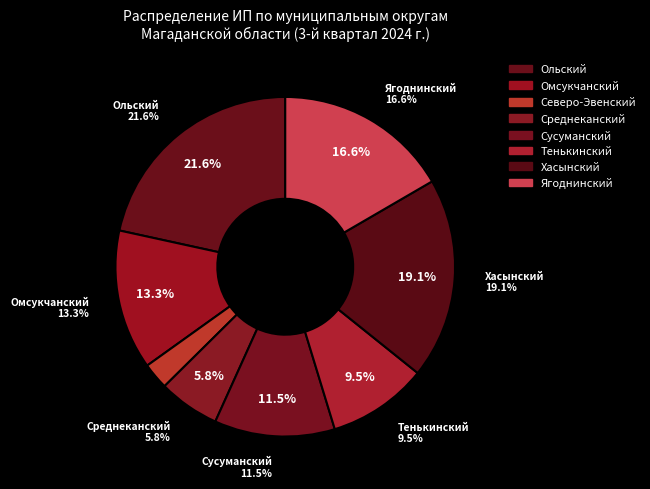

The Среднеканский slice represents 18% of the pie. True or false?

False